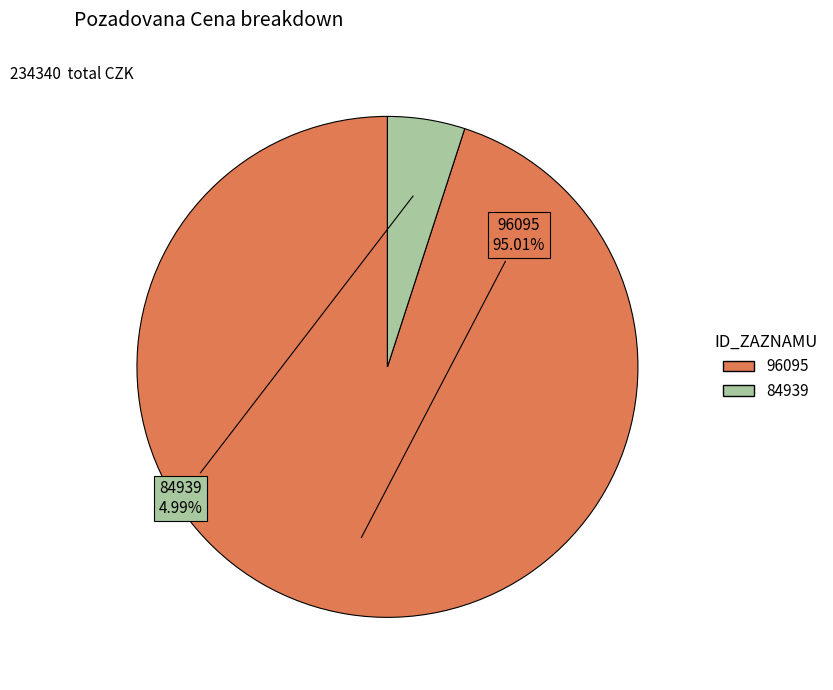

Which slice is the smallest?

84939